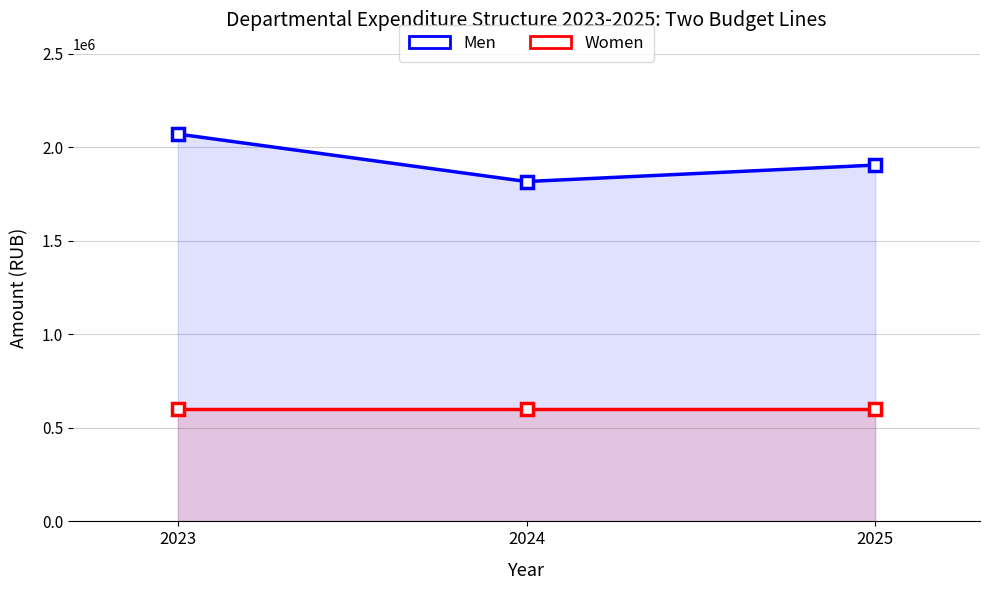

What is the difference between the maximum and minimum values in the Men series?

254000